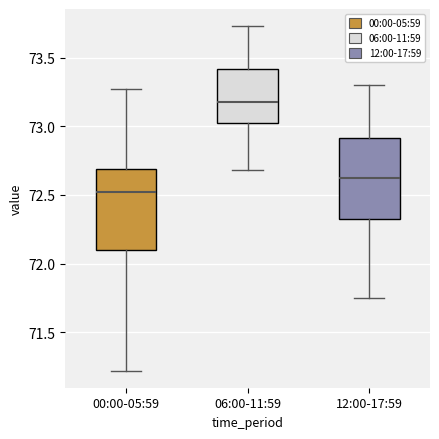

Which box's median line is the highest?

06:00-11:59